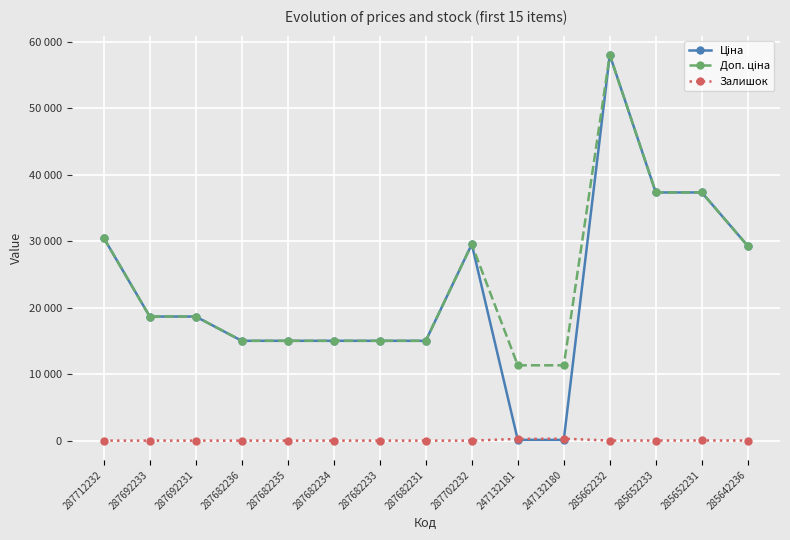

How many values in Залишок are above zero?

6